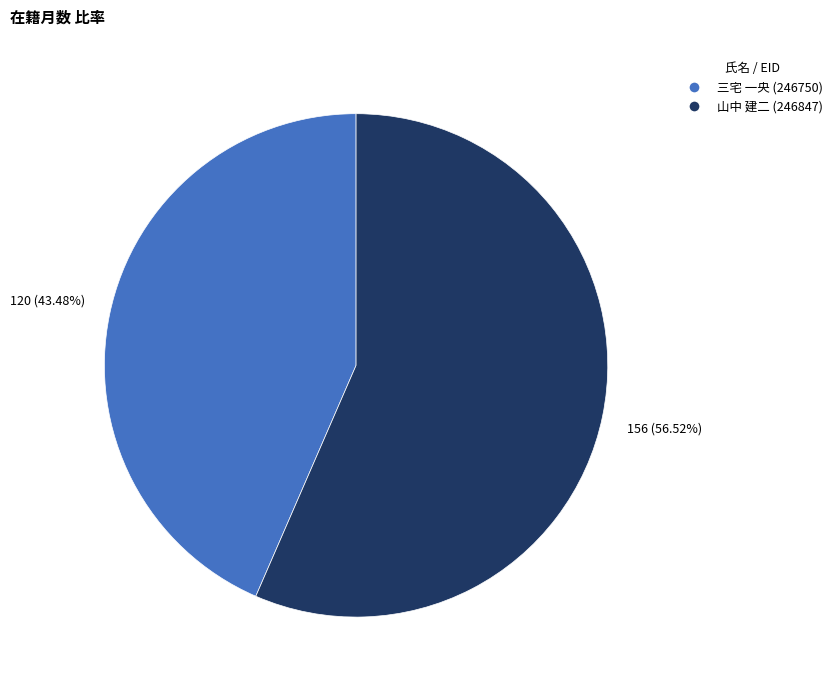

How many segments does this pie chart have?

2